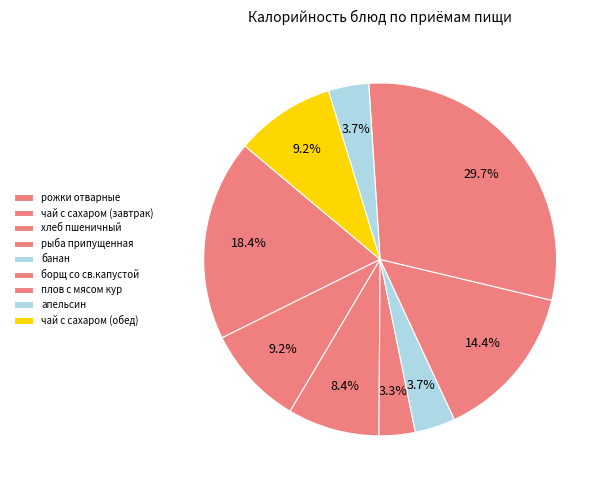

How many segments does this pie chart have?

9